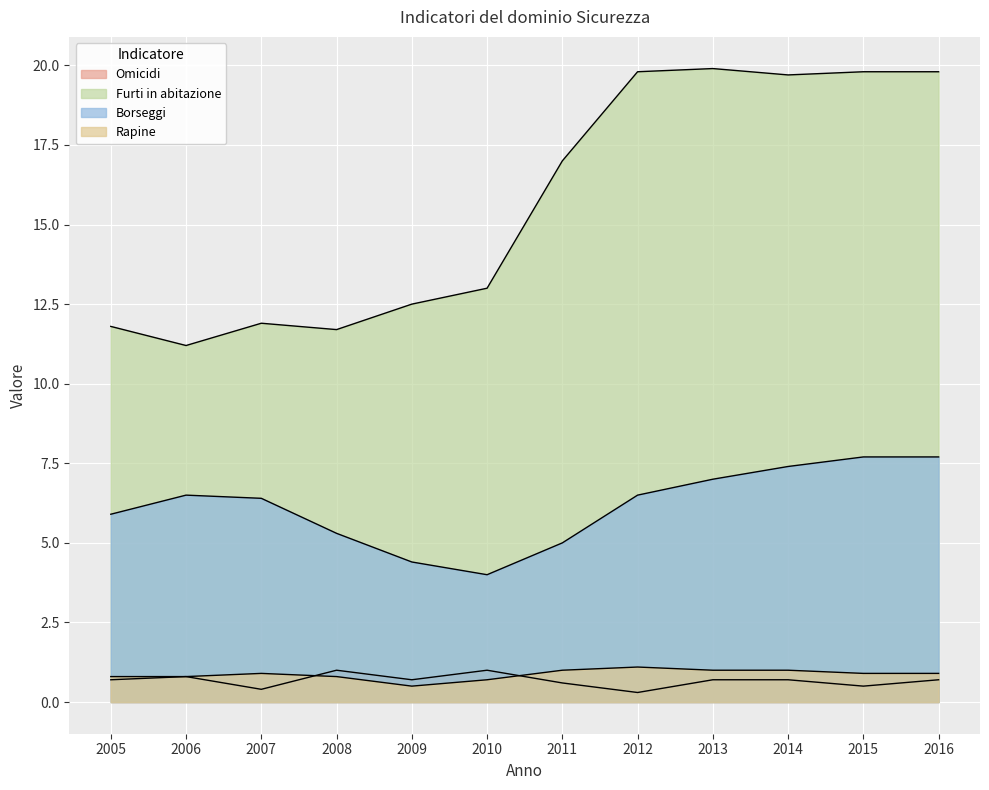

At how many categories does at least one series exceed 5?

12